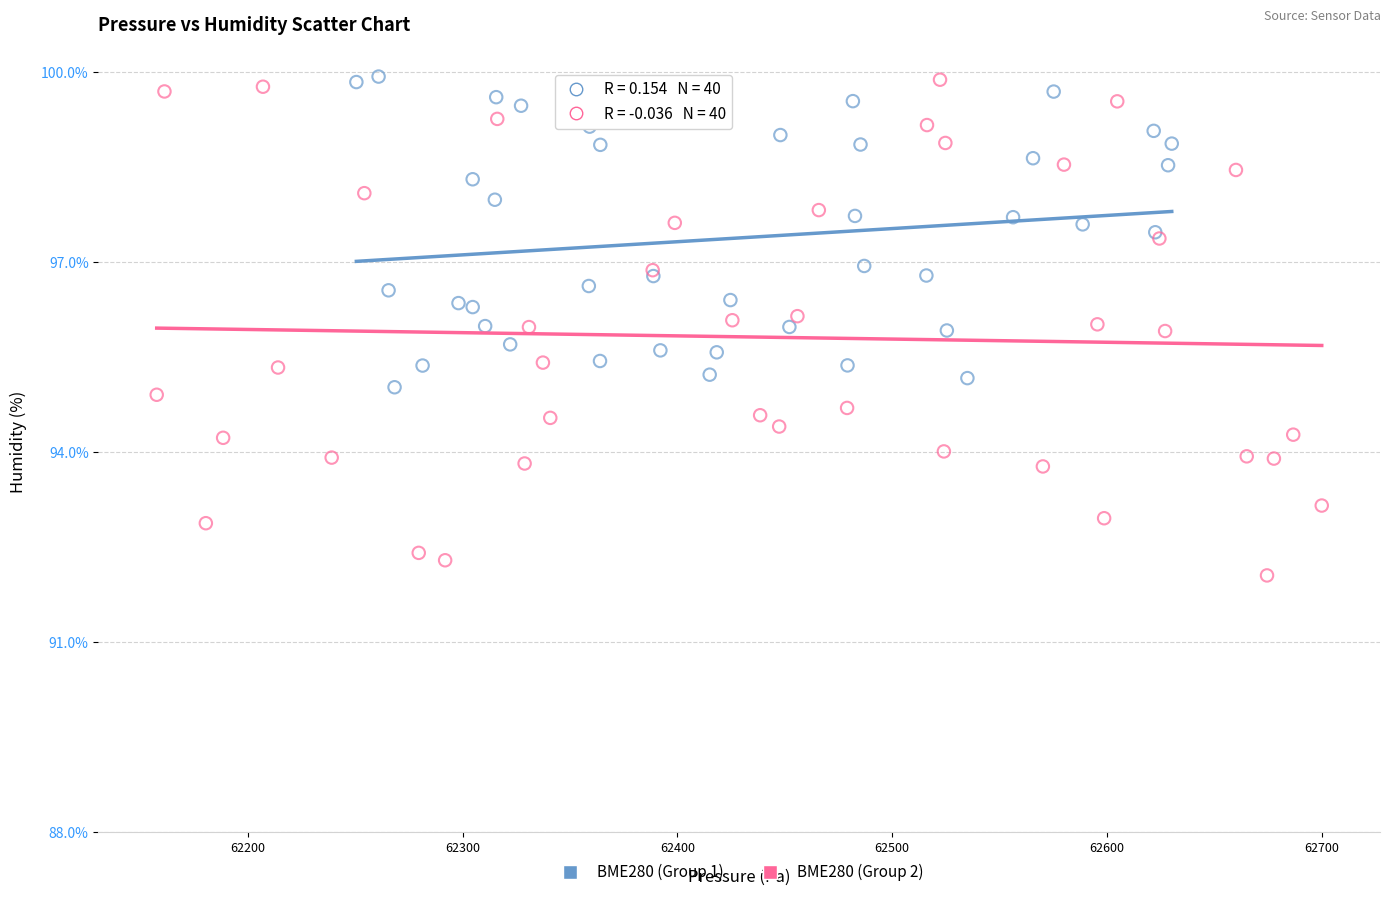

What are all the series names shown in the legend?

BME280 (Group 1), BME280 (Group 2)